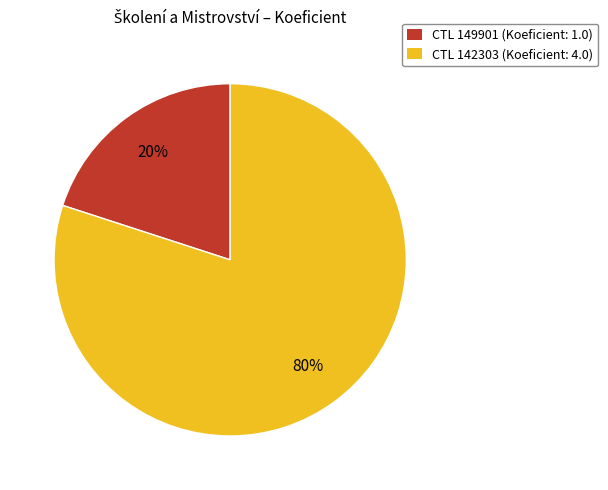

True or false: CTL 142303 (Koeficient: 4.0) accounts for 88% of the total.

False